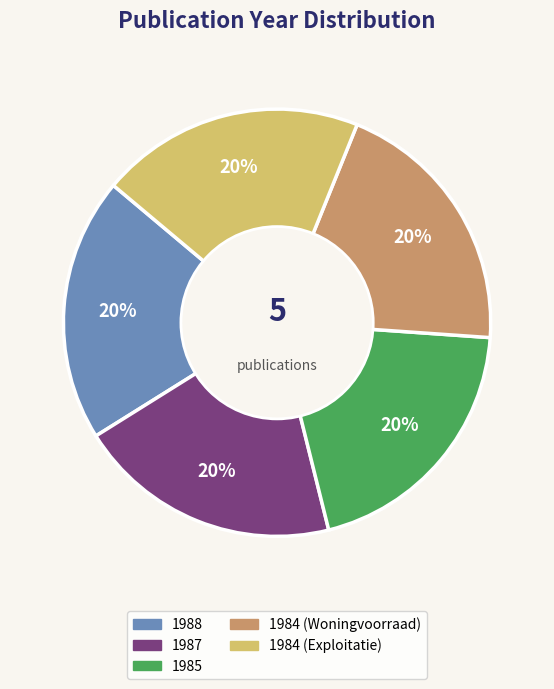

Is there a majority slice in this chart?

No